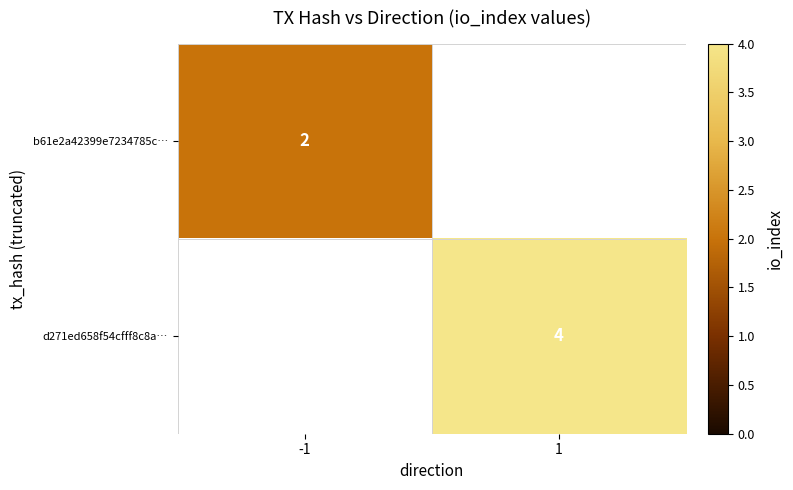

At which category does the chart reach its peak across all series?

1